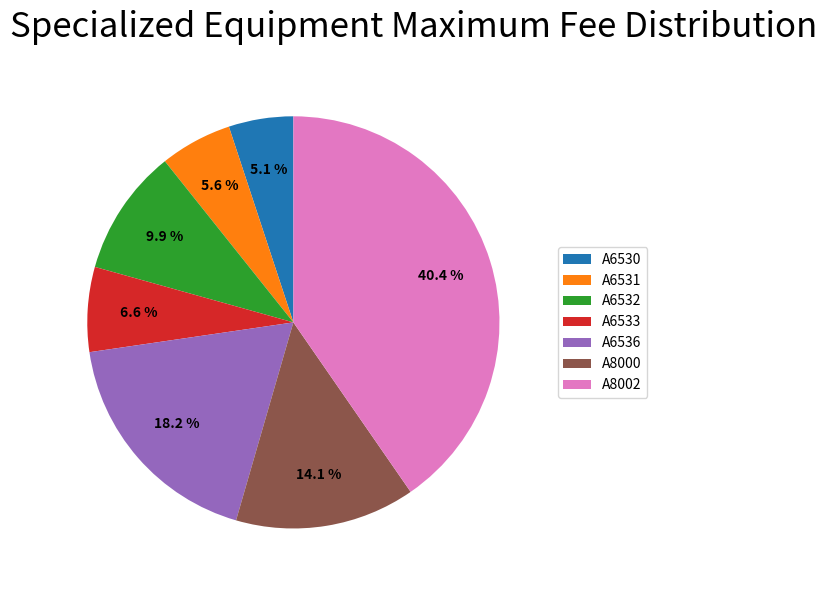

What is the smallest slice in the pie chart?

A6530